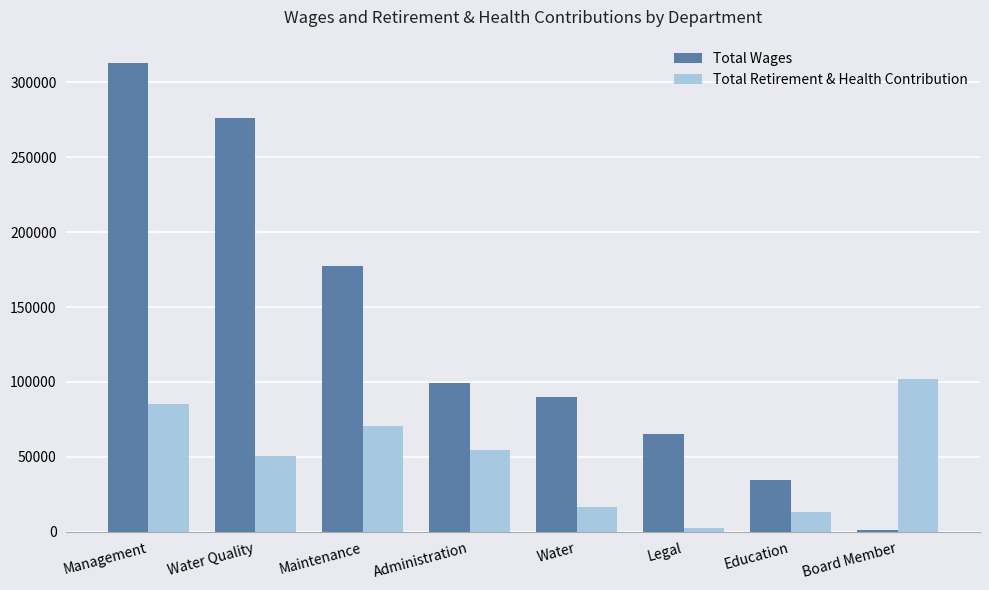

At which category is the sum across all series the highest?

Management